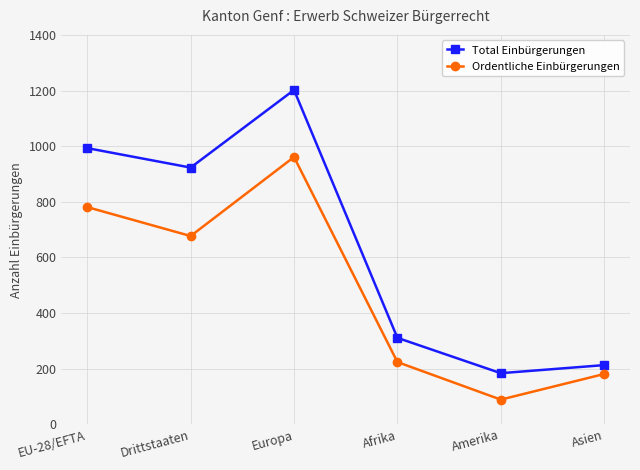

Is it true that Ordentliche Einbürgerungen equals 337 at Drittstaaten?

False